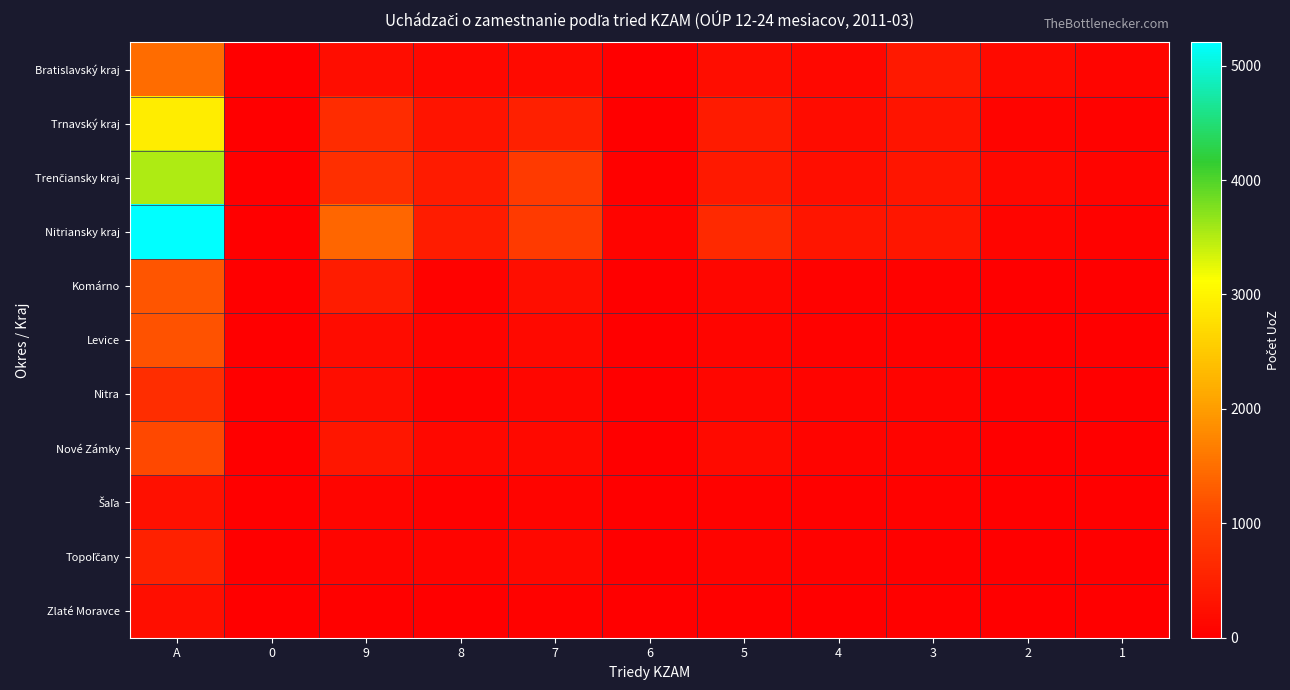

At 3, list the series in order from smallest to largest.

Zlaté Moravce, Topoľčany, Šaľa, Komárno, Levice, Nitra, Nové Zámky, Trnavský kraj, Trenčiansky kraj, Nitriansky kraj, Bratislavský kraj